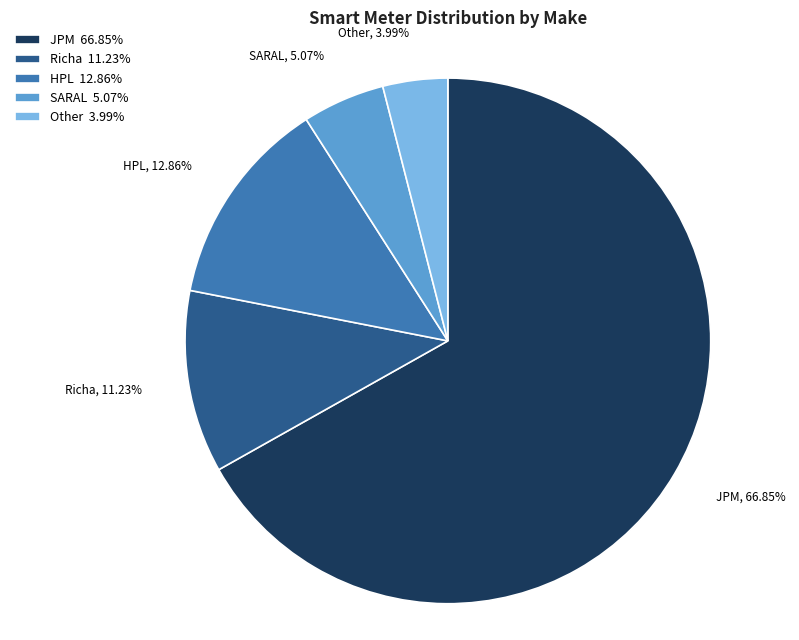

Which slice is the smallest?

Other 3.99%